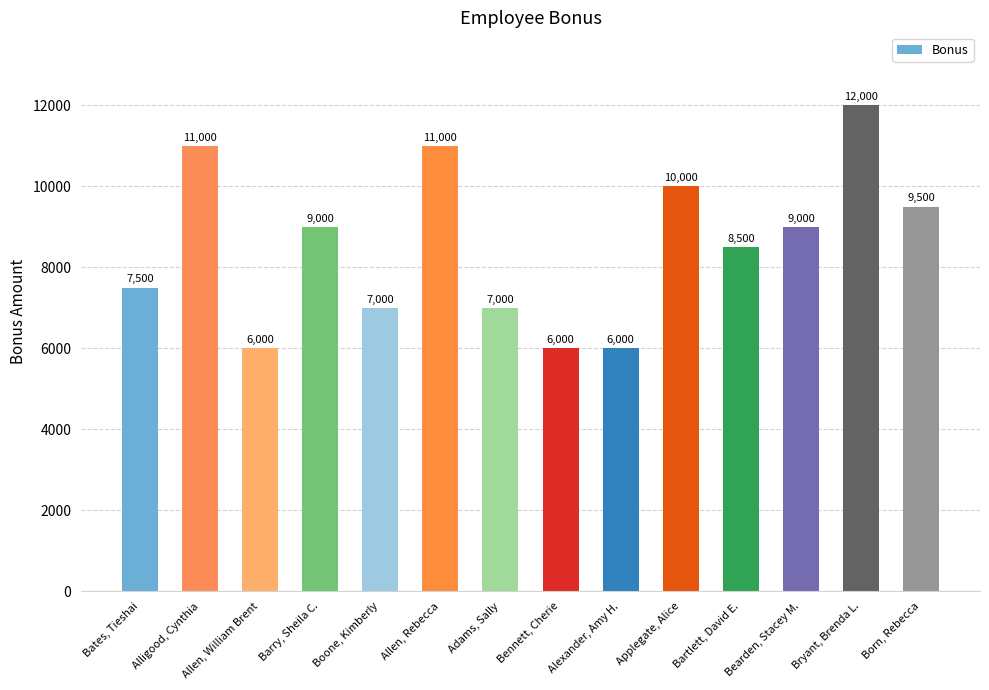

How many bars are there in total?

14